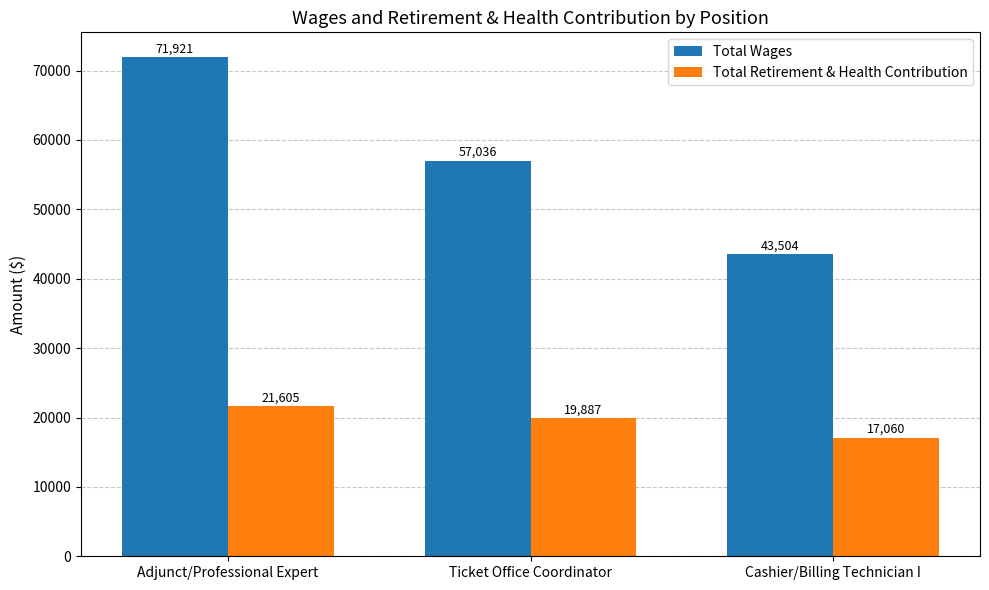

What is the label of the 2nd bar from the left?

Ticket Office Coordinator